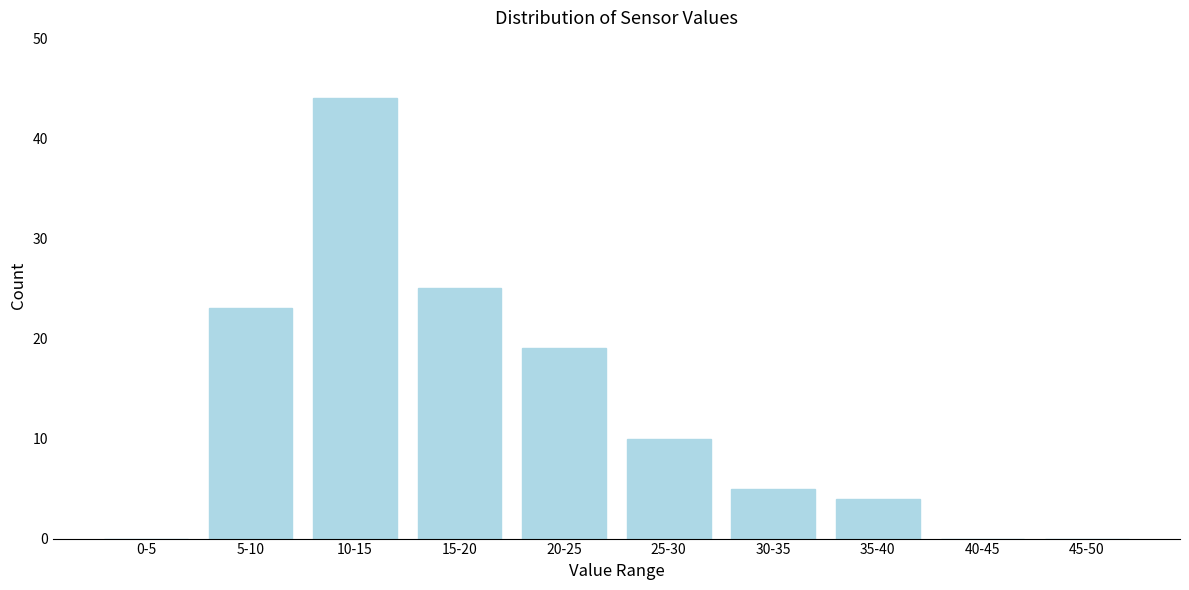

Reading left to right, list all the values displayed in this chart.

0-5=0	5-10=23	10-15=44	15-20=25	20-25=19	25-30=10	30-35=5	35-40=4	40-45=0	45-50=0